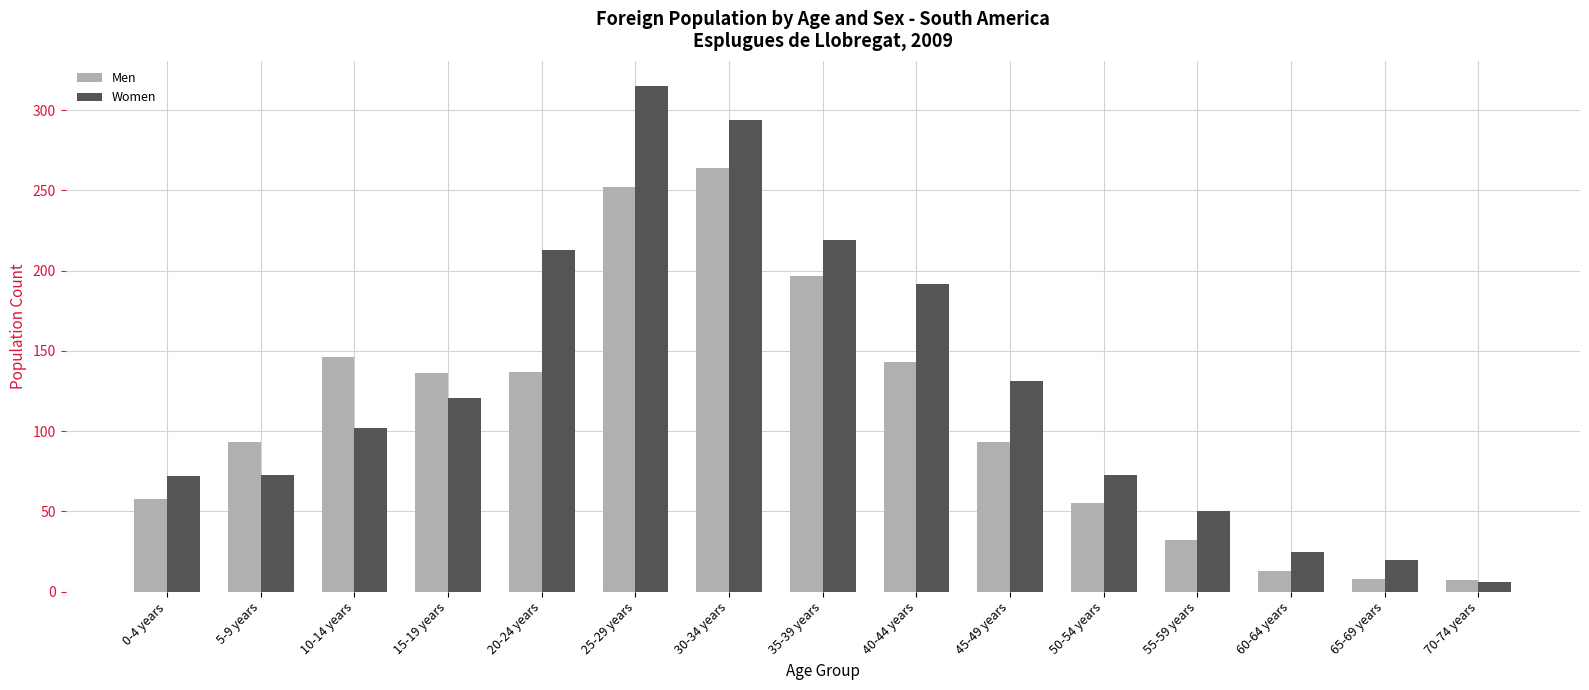

How many categories are shown in the chart?

15